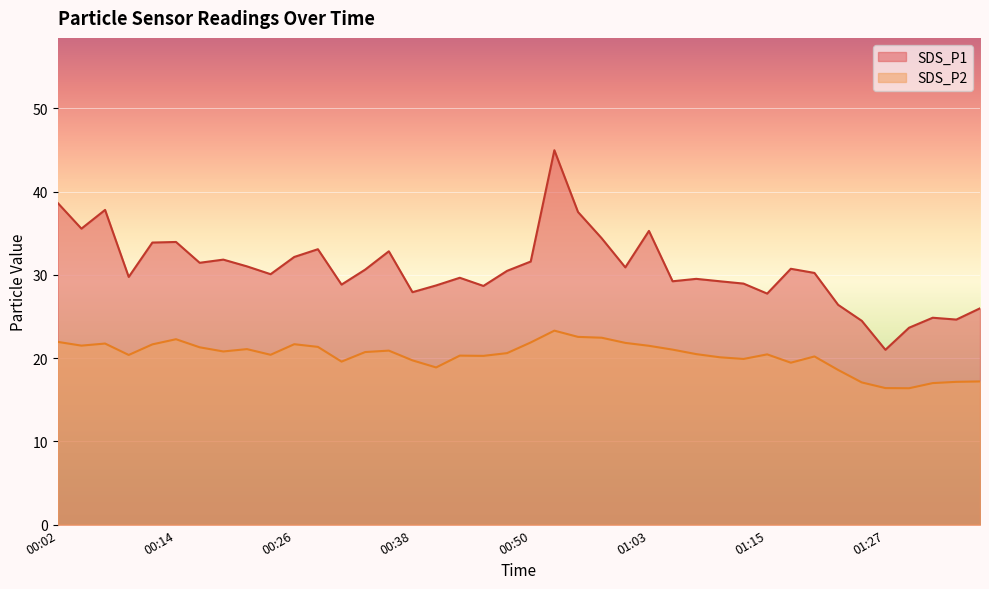

Is it true that SDS_P2 equals 21.8 at 00:07?

True